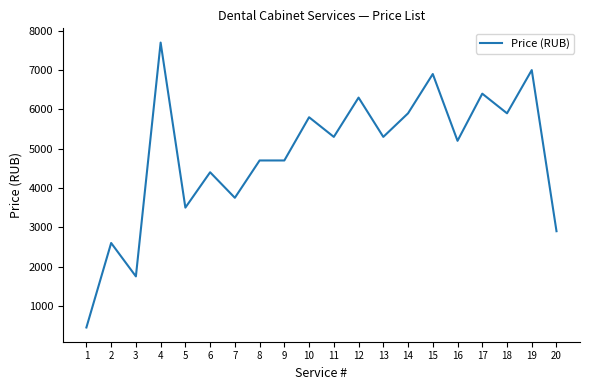

The value at 5 is 4874. True or false?

False